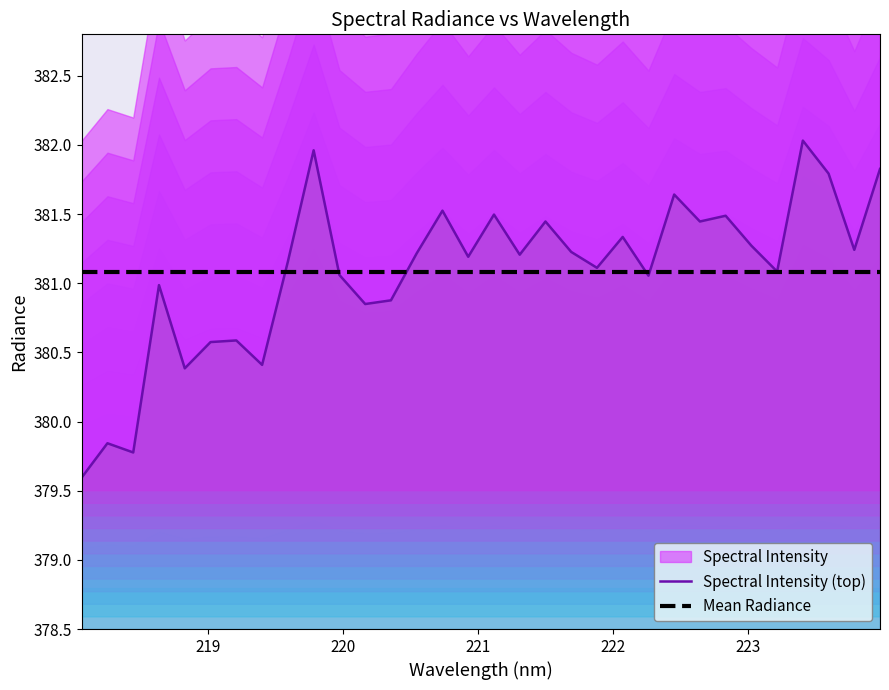

What is the minimum value for Spectral Intensity (top)?

379.6